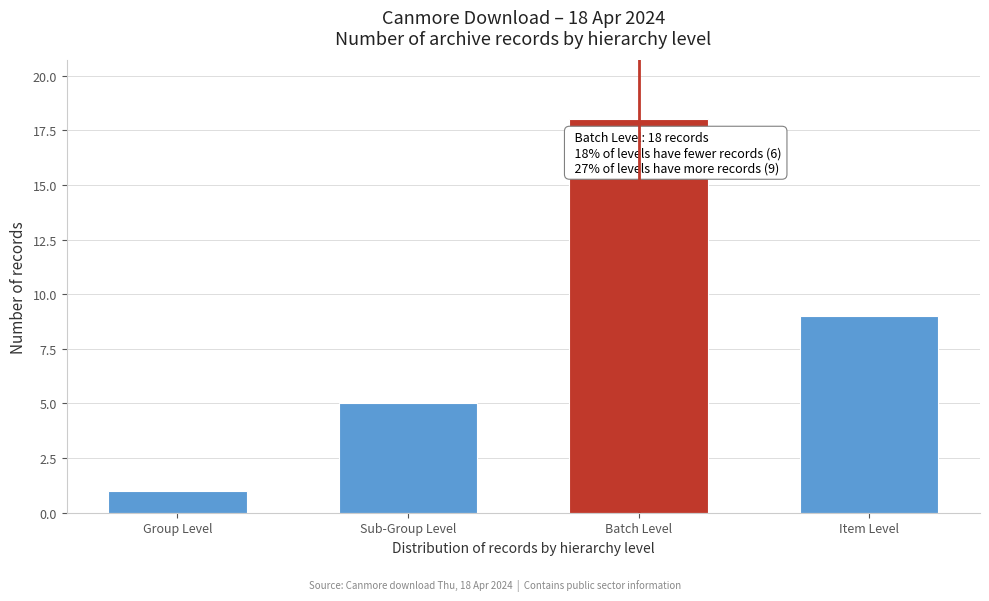

Reading right to left, what are all the values shown in this chart?

Item Level=9	Batch Level=18	Sub-Group Level=5	Group Level=1